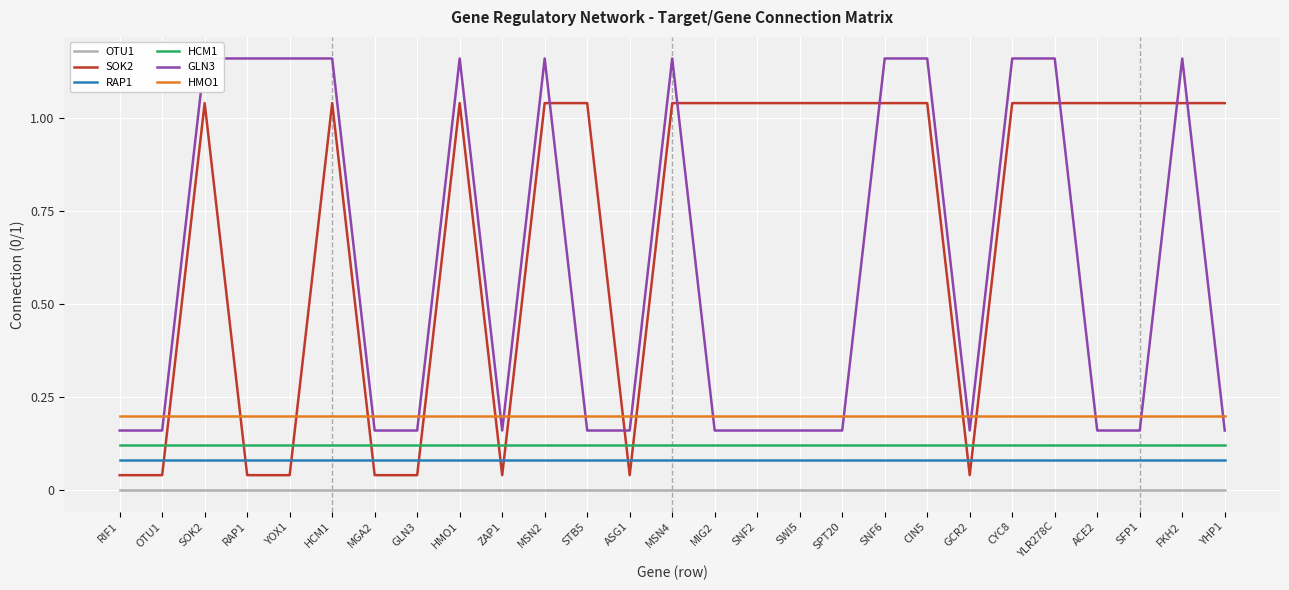

Rank the series at RIF1 from highest to lowest value.

HMO1, GLN3, HCM1, RAP1, SOK2, OTU1